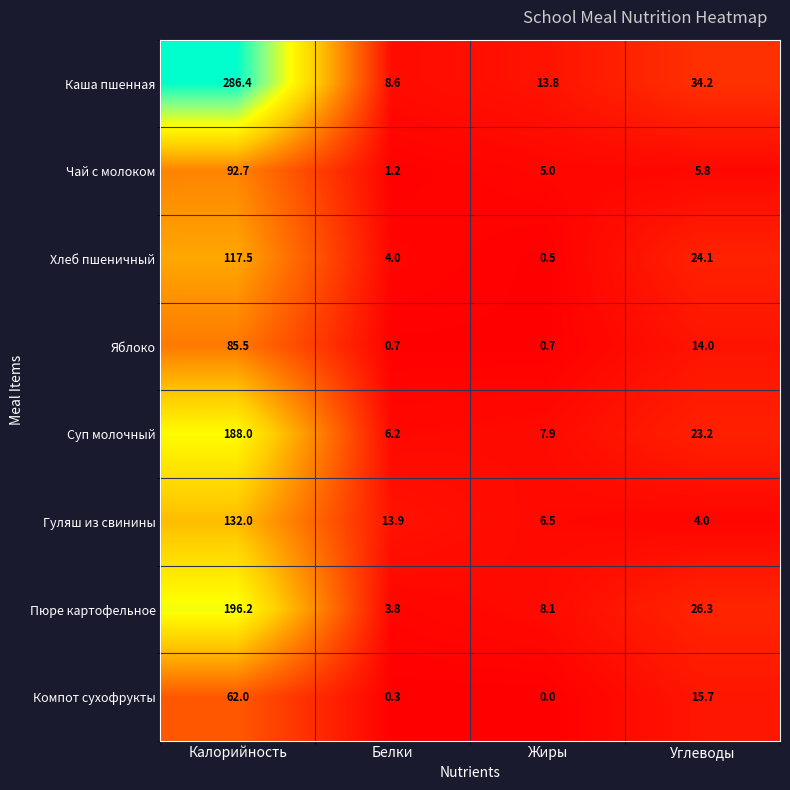

Where is Пюре картофельное nearest to the value 100?

Углеводы